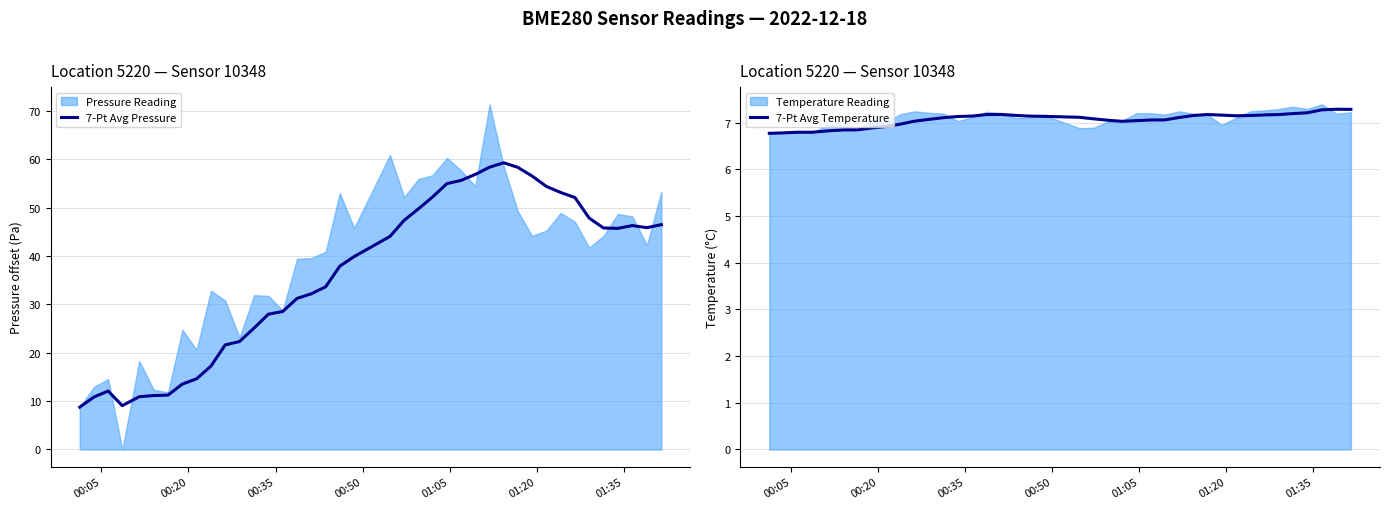

What is the lowest value of the 7-Pt Avg Temperature series?

6.8